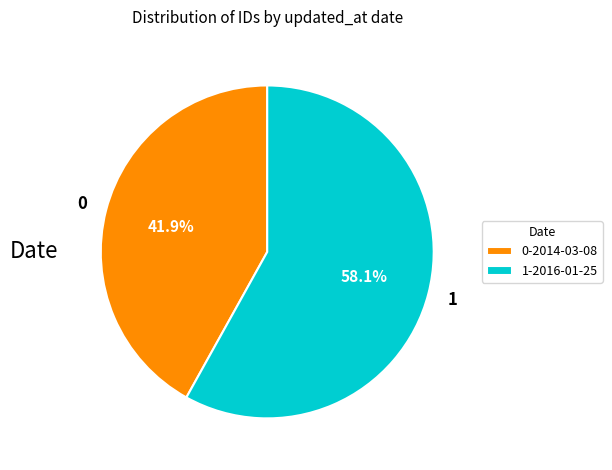

What is the ratio of the value at 1-2016-01-25 to the value at 0-2014-03-08?

1.4